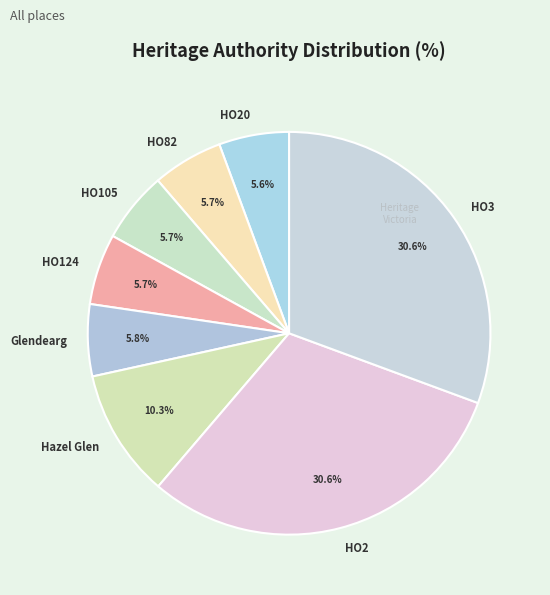

Between HO20 and Hazel Glen, which is larger?

Hazel Glen